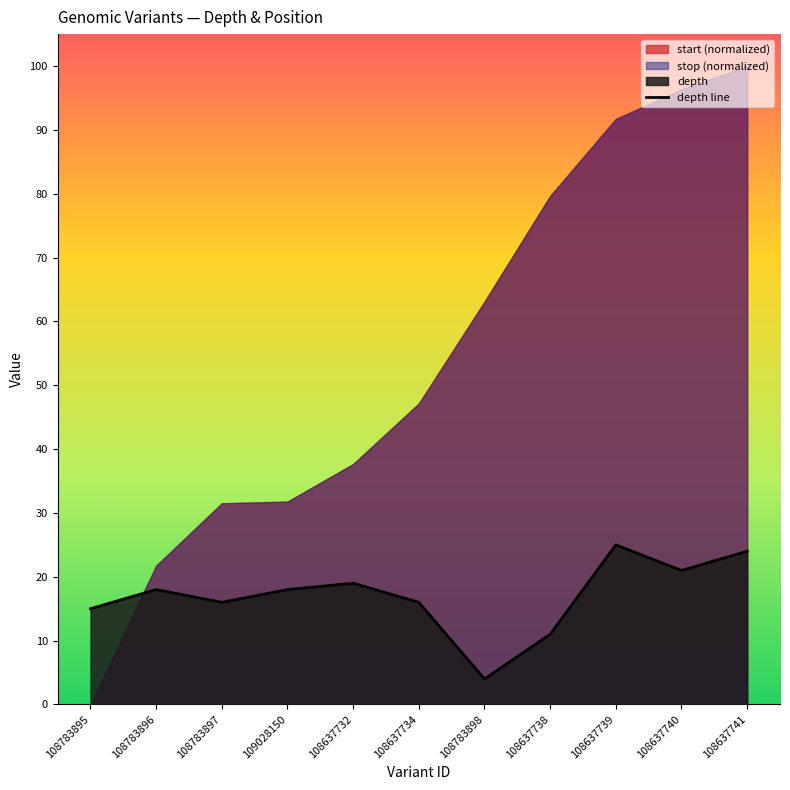

Reading right to left, what are all the values shown in this chart?

24	21	25	11	4	16	19	18	16	18	15